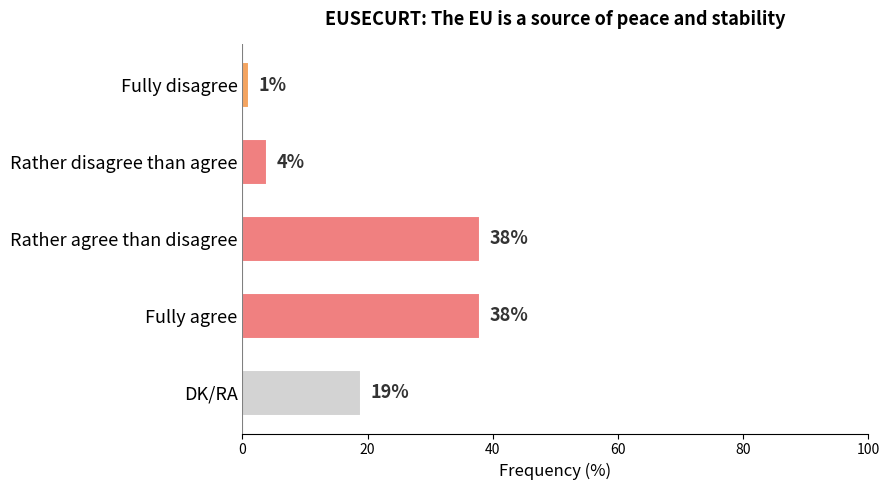

What is the change in value from Fully disagree to Fully agree?

+37